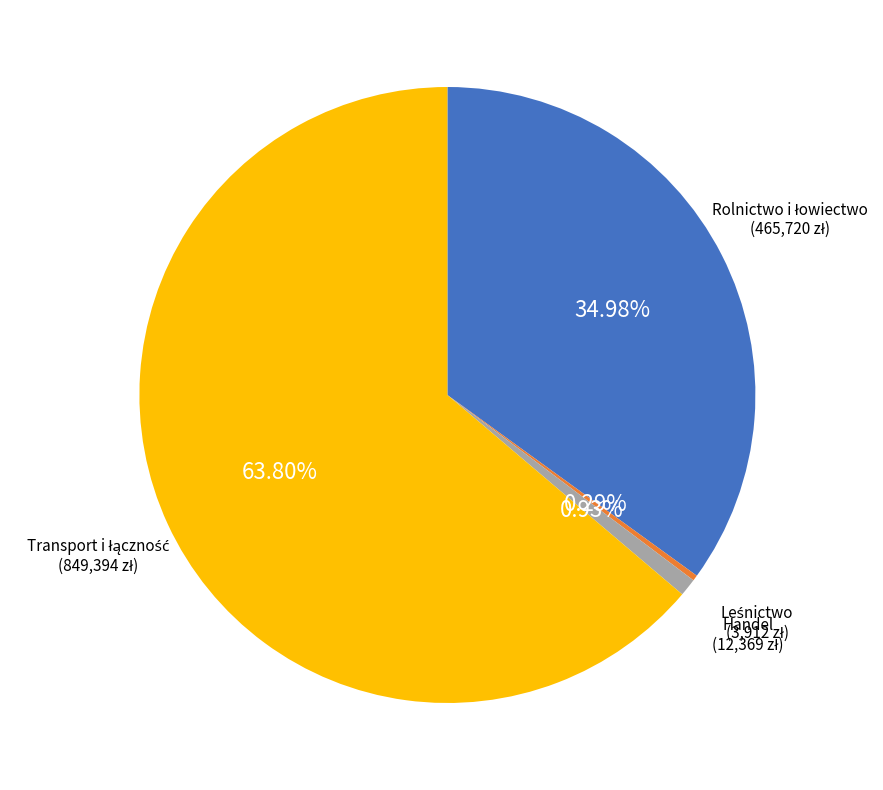

Which category has the smallest portion of the pie?

Leśnictwo